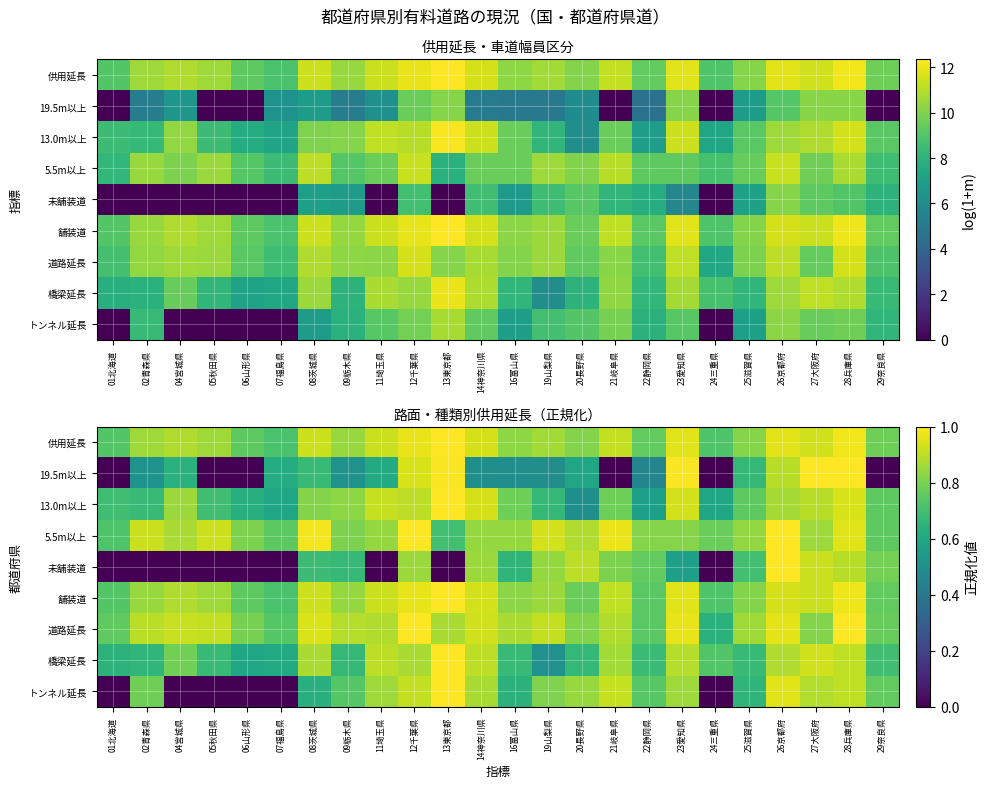

Where is 橋梁延長 nearest to the value 0?

19山梨県